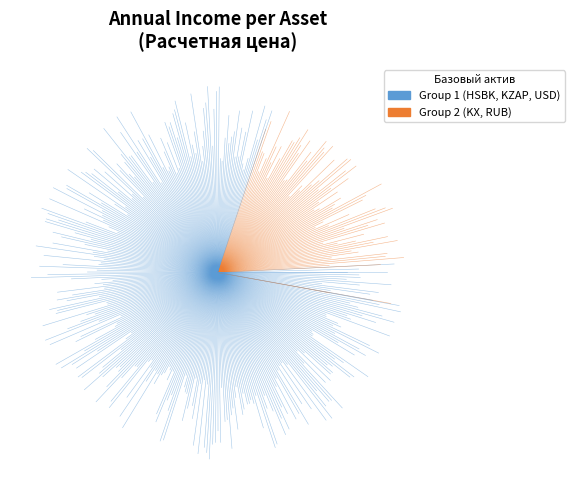

The 0.00 slice represents -0% of the pie. True or false?

True